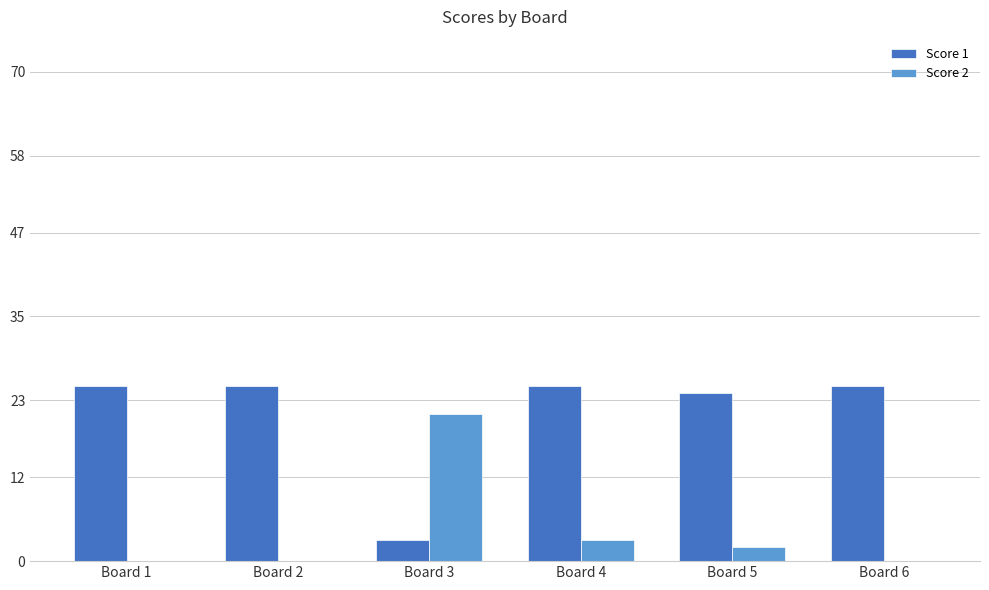

What are all the series names shown in the legend?

Score 1, Score 2